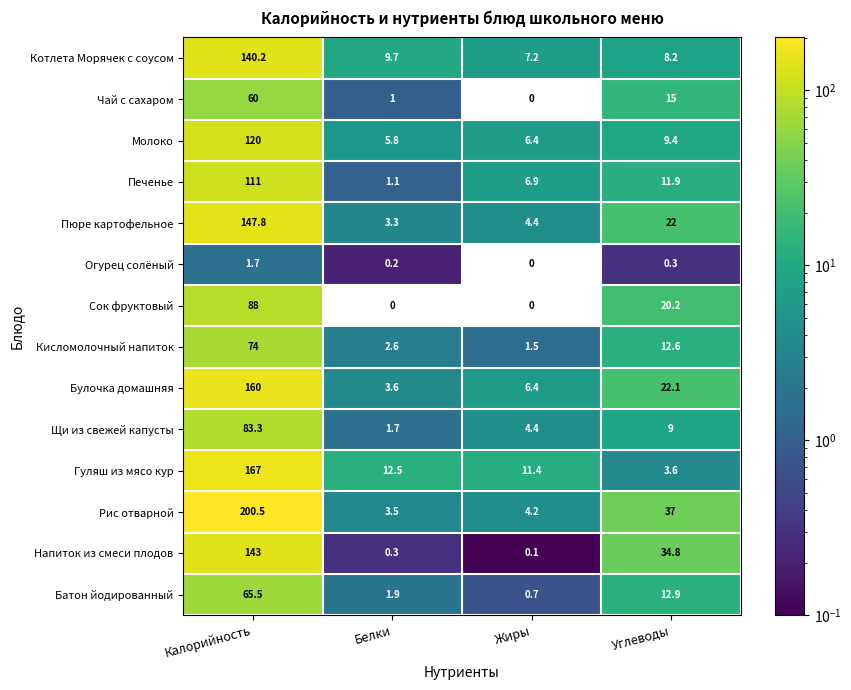

The value of Печенье at Жиры is 6.9. True or false?

True